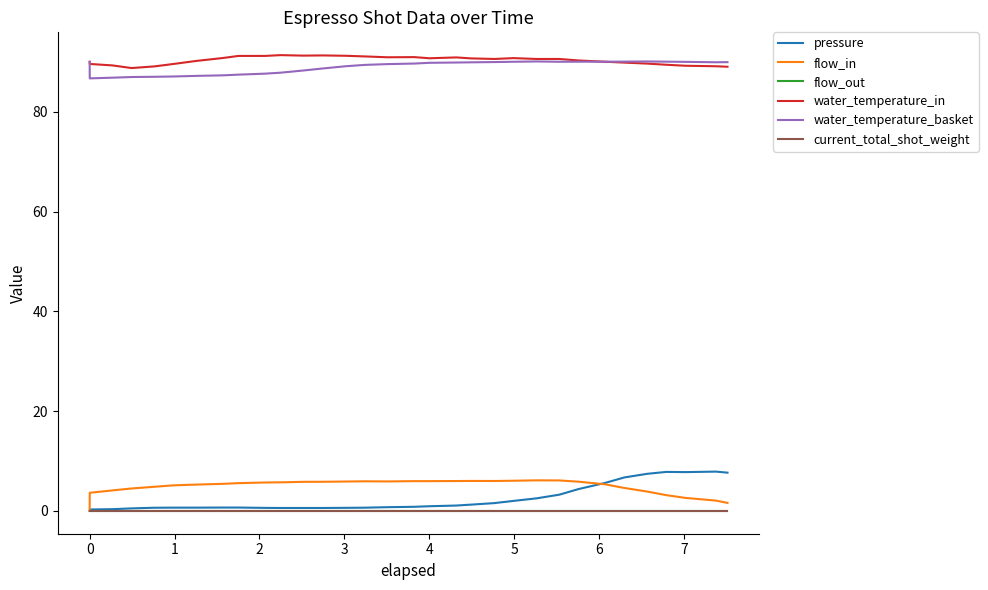

Does the chart display data point markers on the line(s)?

No